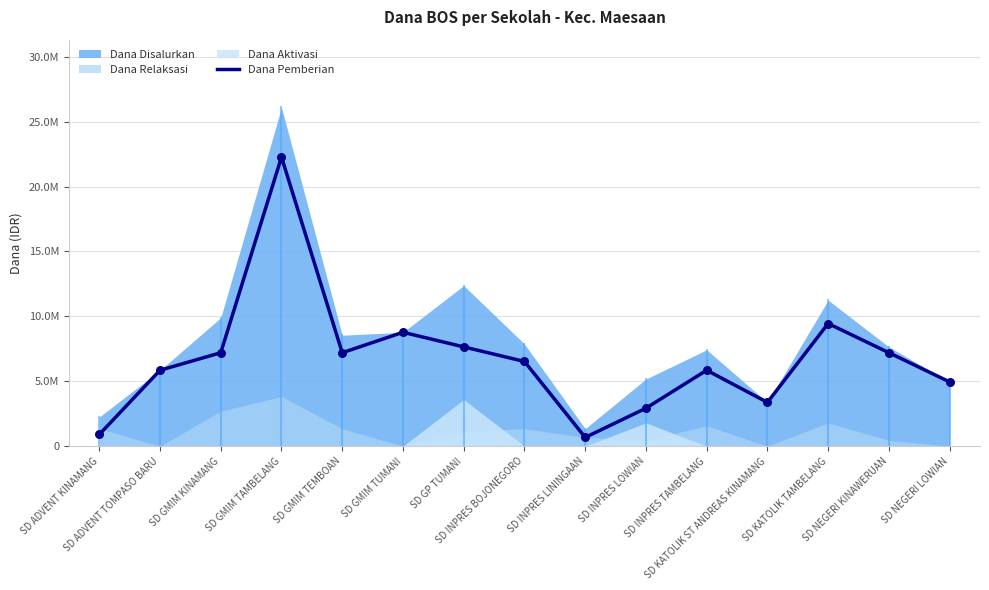

What is the change in value from SD GMIM KINAMANG to SD GMIM TAMBELANG?

+15075000